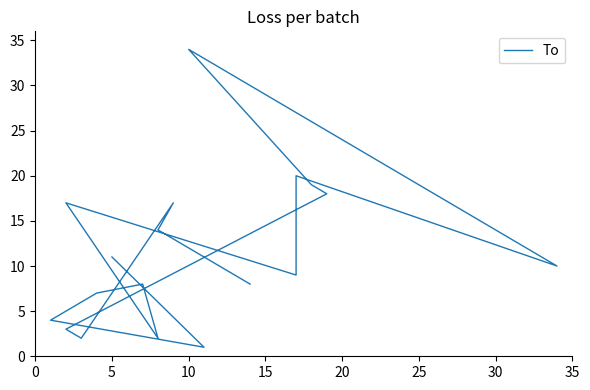

What is the approximate value at 15?

7